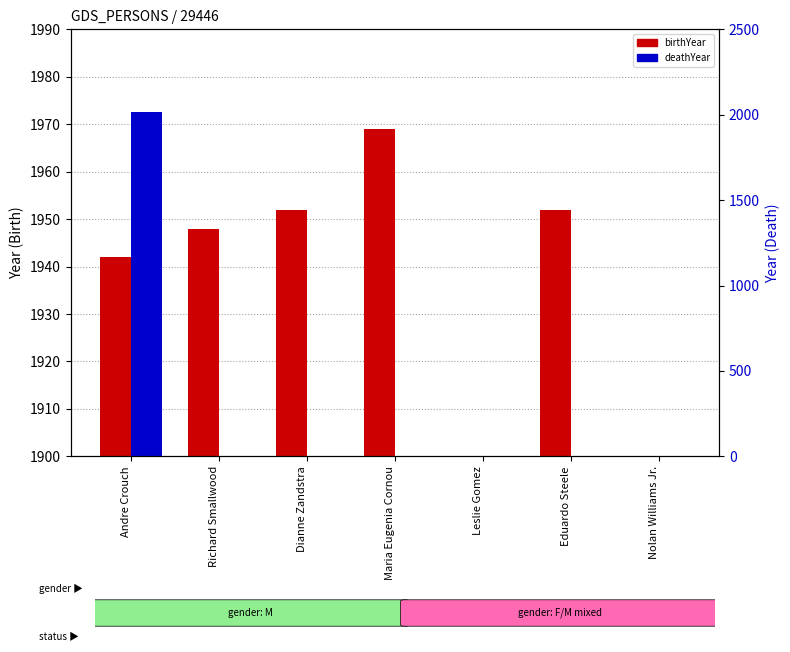

Which series has the largest total across all categories?

birthYear